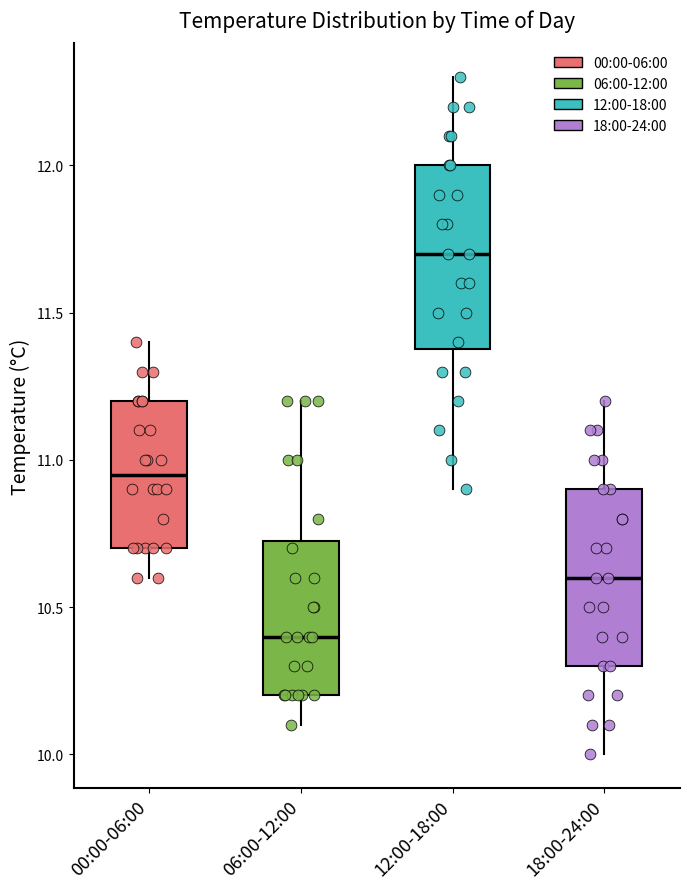

Which box's median line is the lowest?

06:00-12:00